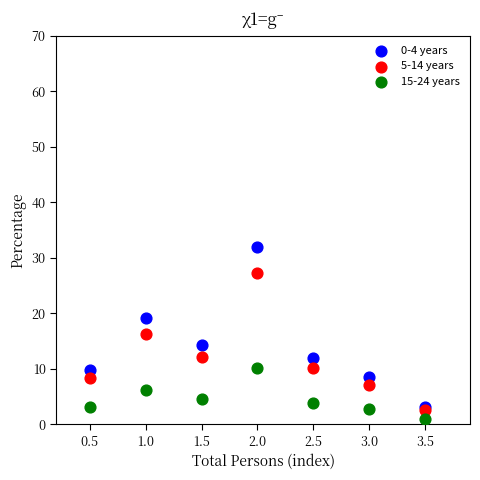

Which series contains the lowest Y value?

15-24 years